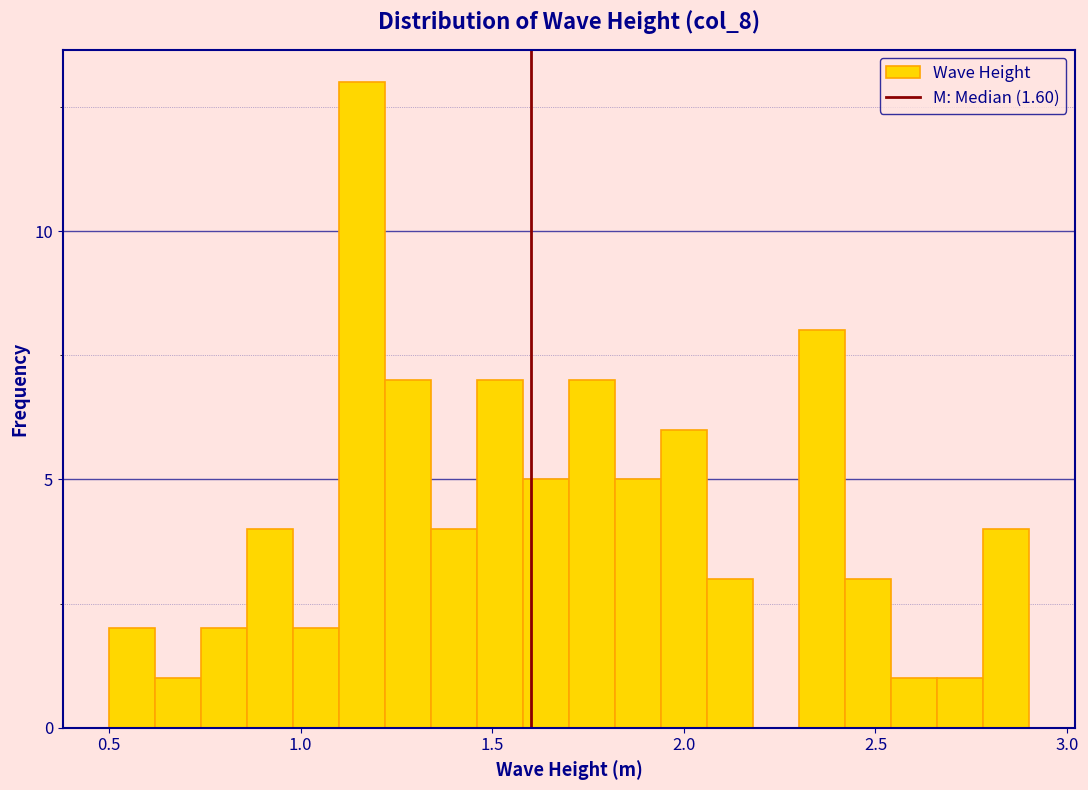

Around what value on the x-axis is the tallest bar? Give the approximate position of its centre, as read against the axis.

1.15